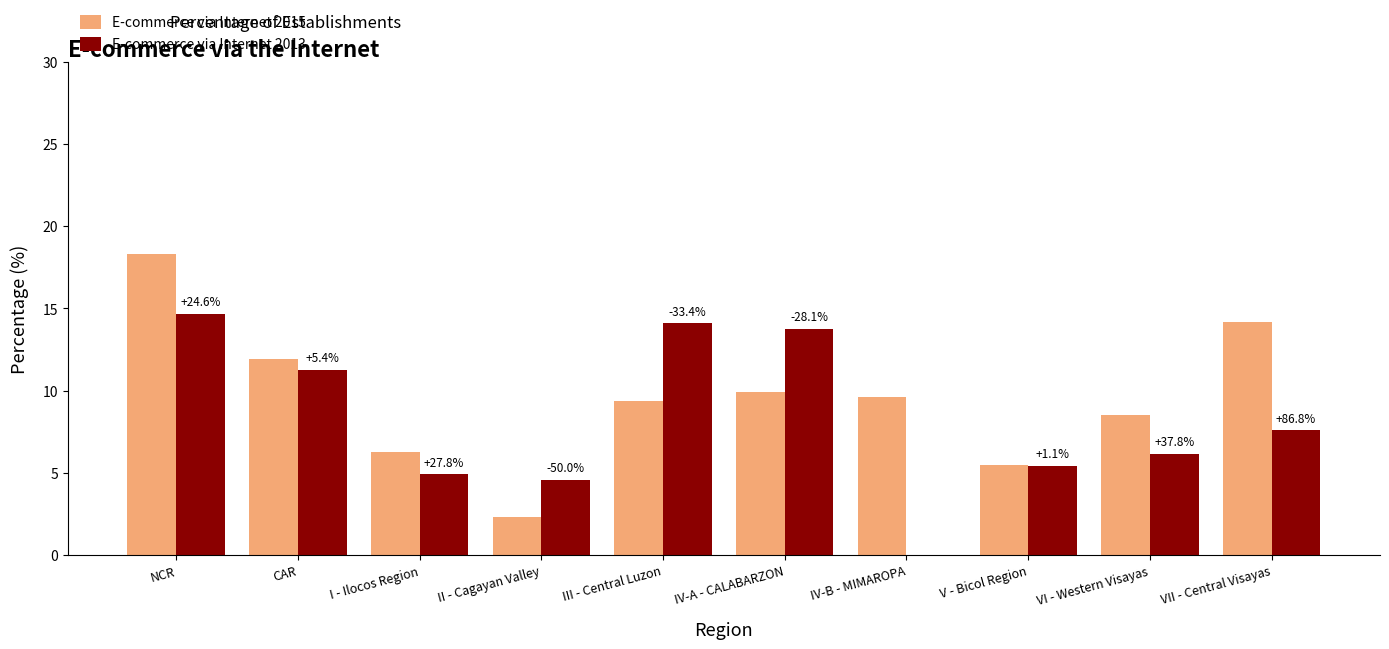

Is the value of E-commerce via Internet 2013 at NCR greater than the value of E-commerce via Internet 2015 at NCR?

No